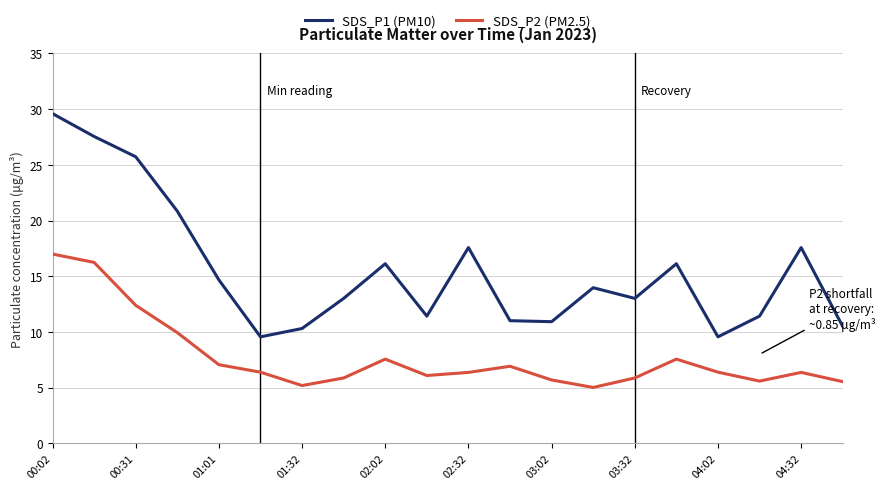

Which series has the largest range (max minus min)?

SDS_P1 (PM10)